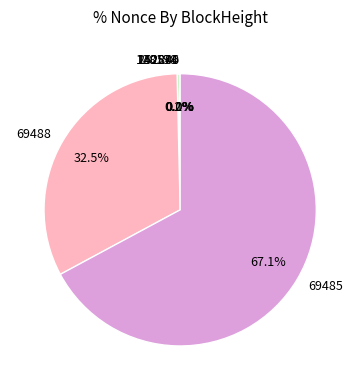

Is there a majority slice in this chart?

Yes